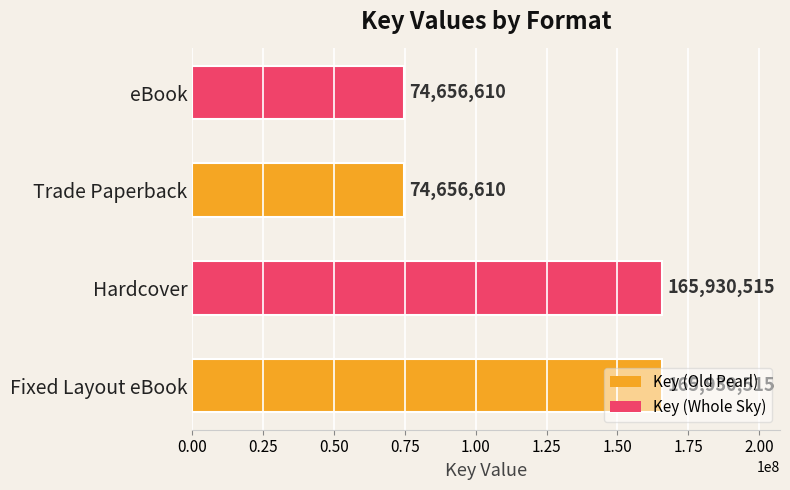

What is the smallest value displayed?

74656610